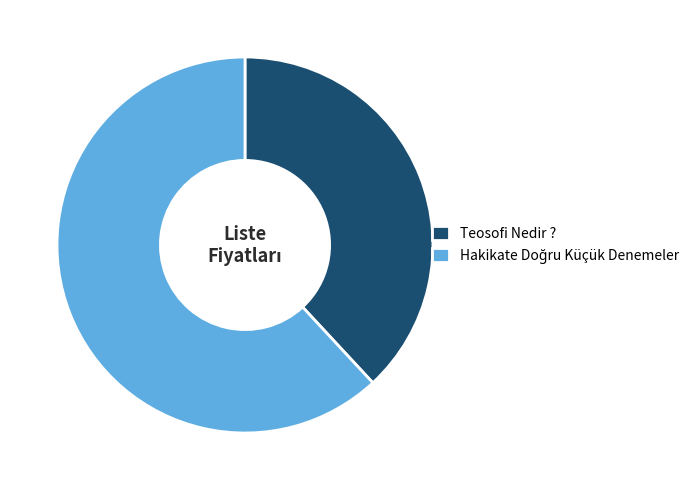

How many segments does this pie chart have?

2